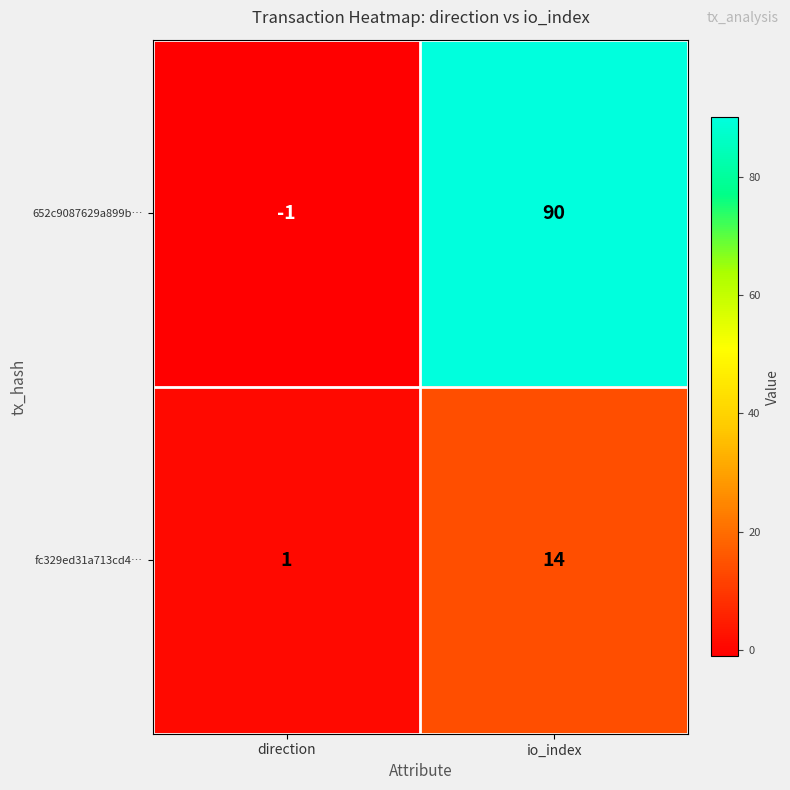

At which label is 652c9087629a899b… closest to 44?

direction